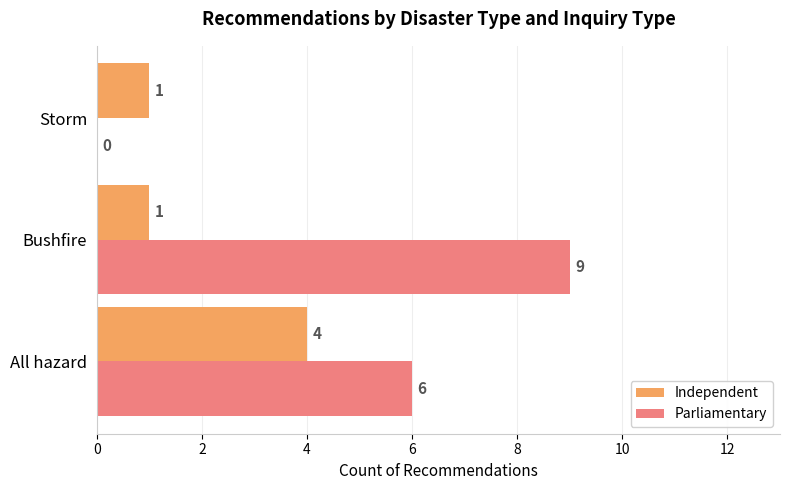

Which series has the largest total across all categories?

Parliamentary